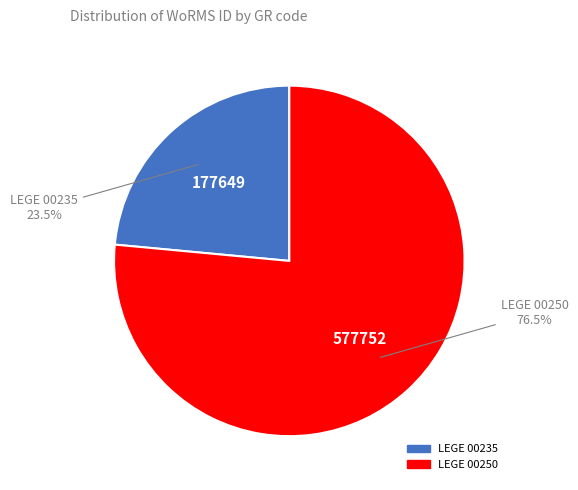

Which slice is the largest?

LEGE 00250